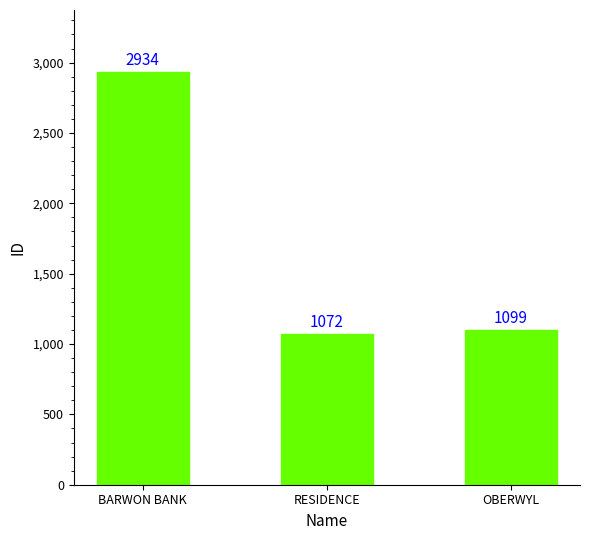

Reading left to right, transcribe all the data shown in this chart.

2934	1072	1099